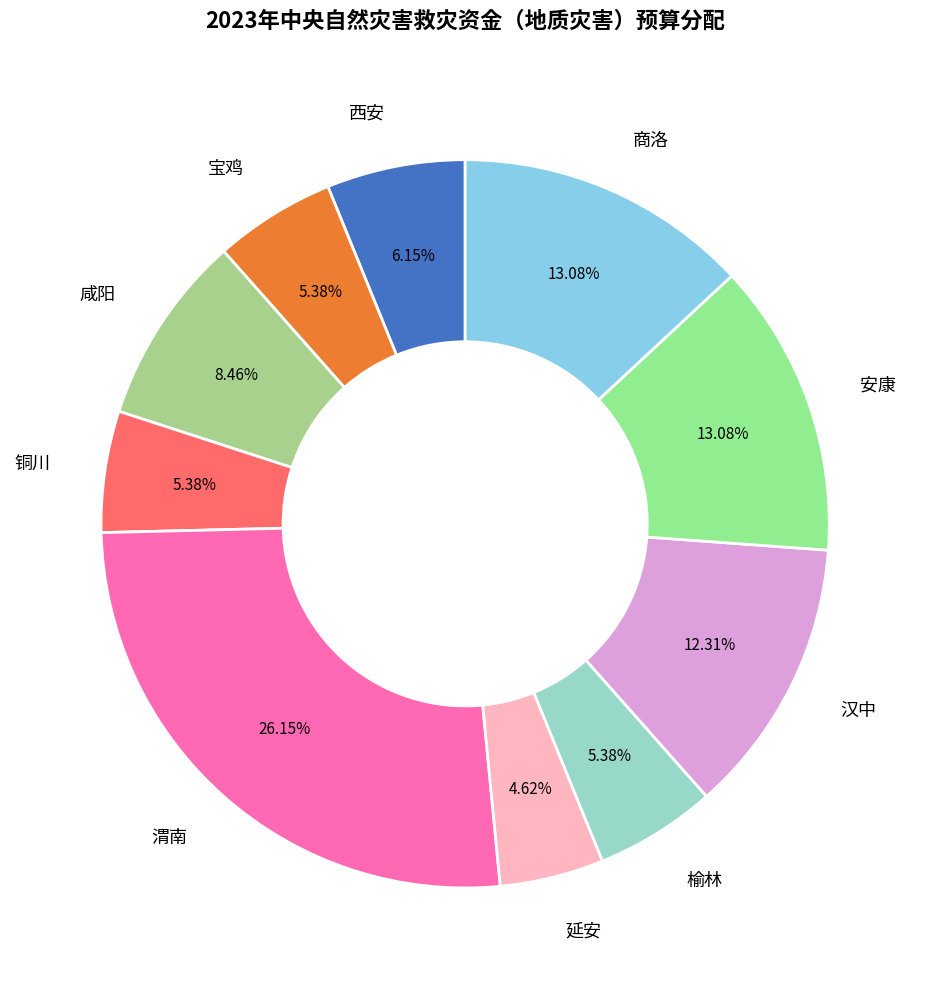

How many slices are in this pie chart?

10